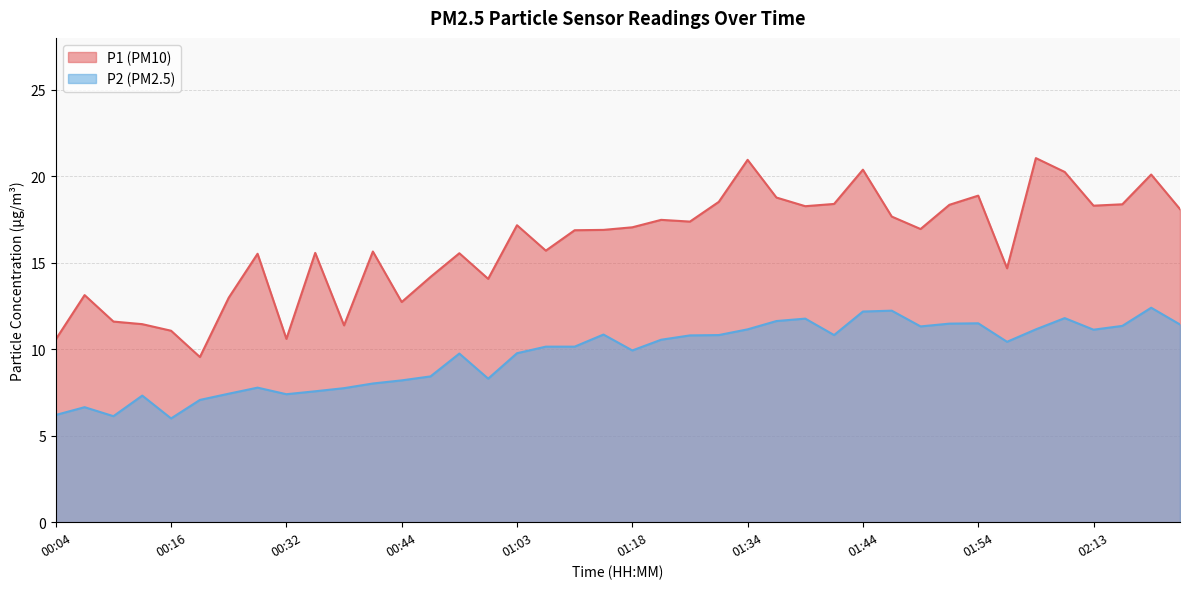

True or false: P1 and P2 intersect in this chart.

False